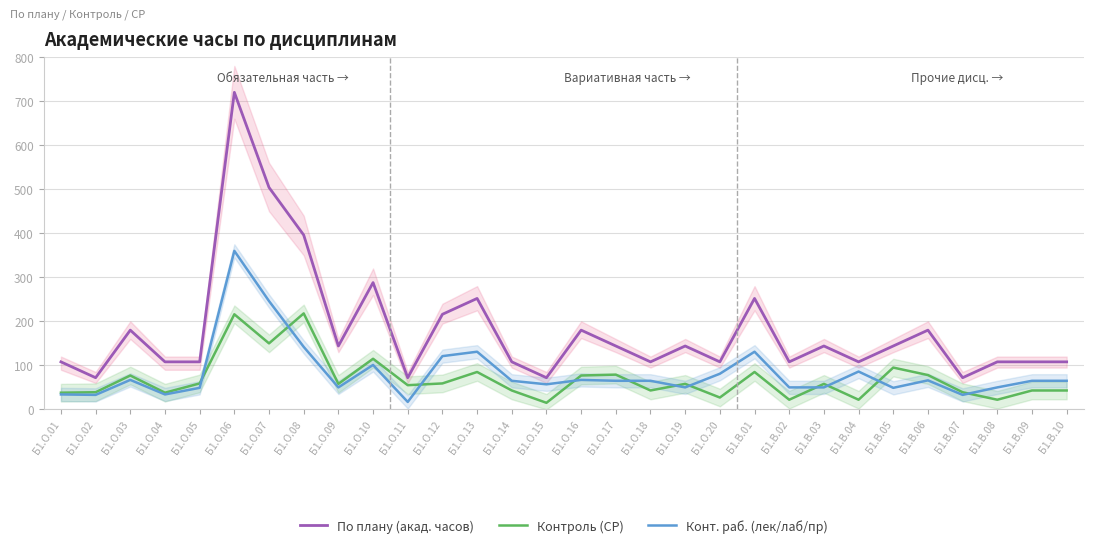

Reading left to right, what are all the values shown in this chart?

По плану (акад. часов): 108	72	180	108	108	720	504	396	144	288	72	216	252	108	72	180	144	108	144	108	252	108	144	108	144	180	72	108	108	108
Контроль (СР): 38	39	77	38	59	216	150	218	58	115	55	59	85	43	15	77	79	43	58	27	85	22	58	22	95	78	39	22	43	43
Конт. раб. (лек/лаб/пр): 34	33	67	34	49	360	246	142	50	101	17	121	131	65	57	67	65	65	50	81	131	50	50	86	49	66	33	50	65	65